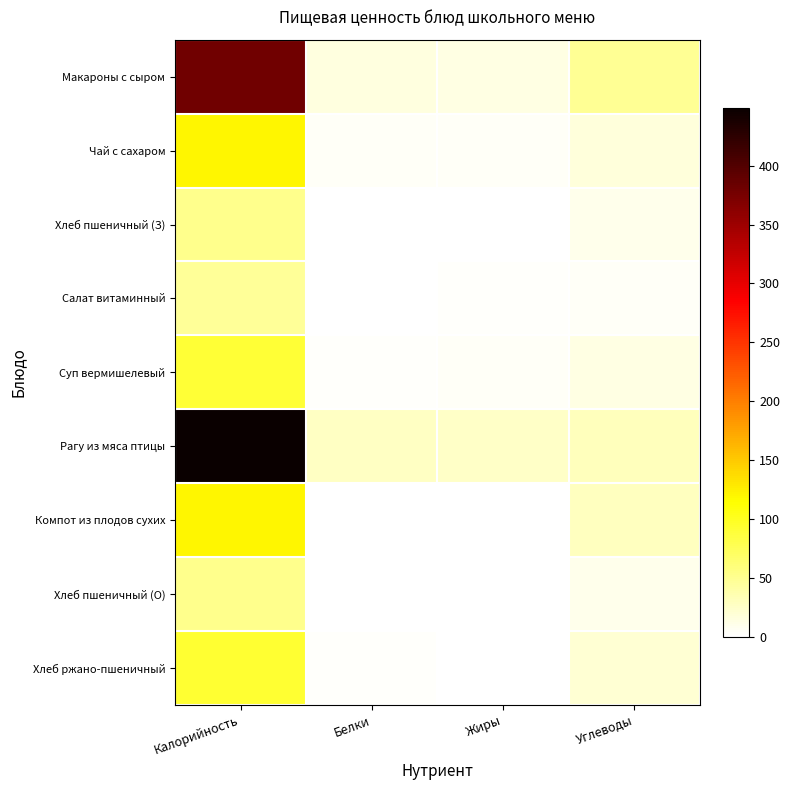

Reading left to right, transcribe all the data shown in this chart.

Макароны с сыром: Калорийность=379.0	Белки=15.1	Жиры=13.6	Углеводы=49.0
Чай с сахаром: Калорийность=119.6	Белки=4.4	Жиры=4.0	Углеводы=16.4
Хлеб пшеничный (З): Калорийность=52.3	Белки=1.5	Жиры=0.6	Углеводы=10.3
Салат витаминный: Калорийность=46.7	Белки=0.7	Жиры=2.8	Углеводы=4.6
Суп вермишелевый: Калорийность=89.9	Белки=2.0	Жиры=3.5	Углеводы=12.5
Рагу из мяса птицы: Калорийность=448.9	Белки=26.7	Жиры=24.6	Углеводы=30.1
Компот из плодов сухих: Калорийность=119.4	Белки=0.6	Жиры=0.1	Углеводы=29.1
Хлеб пшеничный (О): Калорийность=52.3	Белки=1.5	Жиры=0.6	Углеводы=10.3
Хлеб ржано-пшеничный: Калорийность=92.0	Белки=2.2	Жиры=0.4	Углеводы=19.8